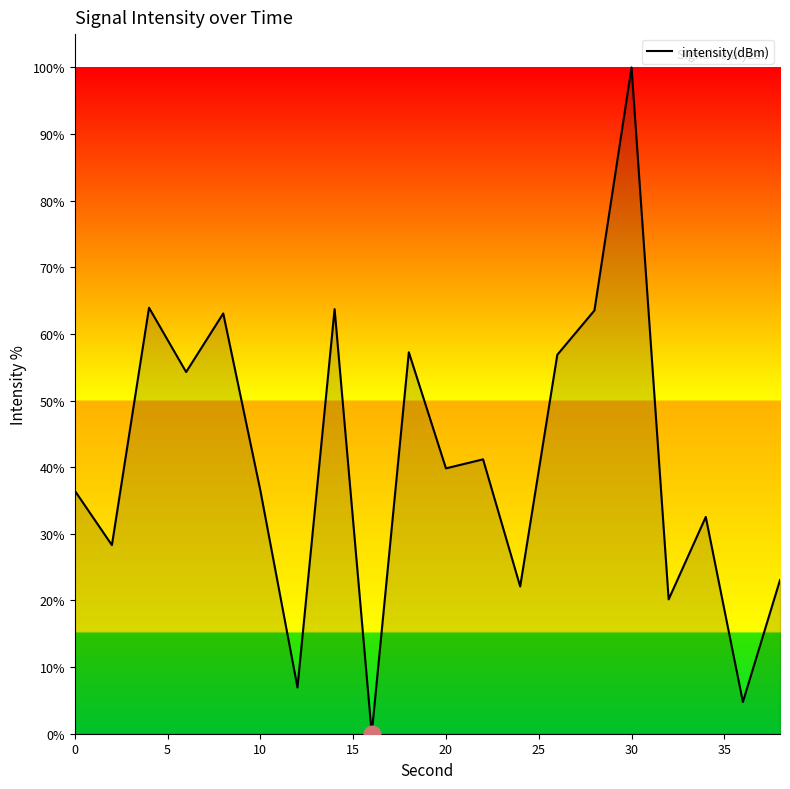

What is the greatest value displayed?

100.0